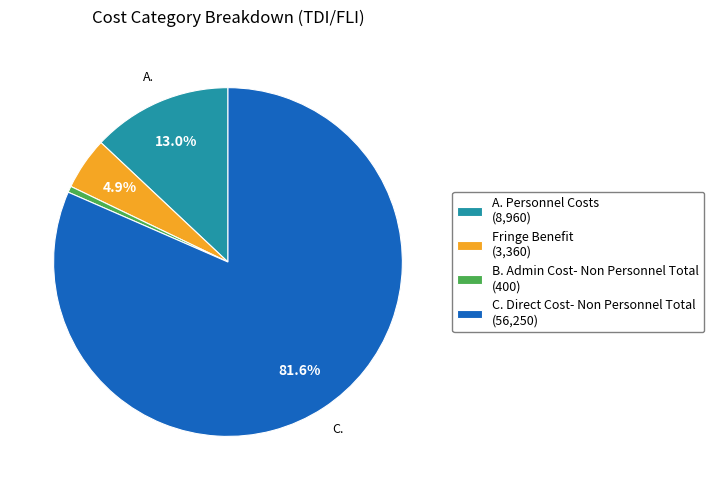

How many segments does this pie chart have?

4